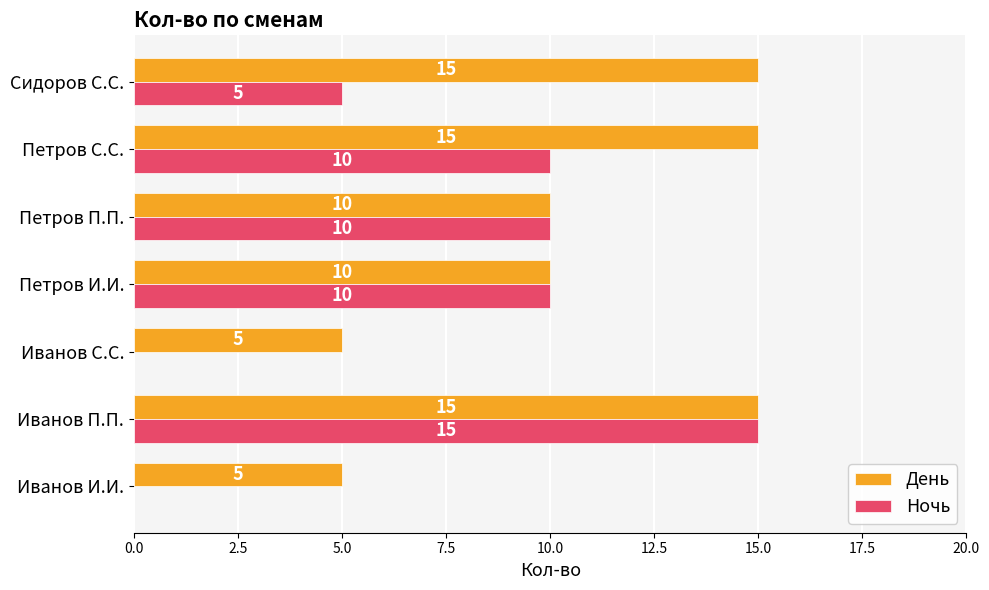

At which category is the sum across all series the highest?

Иванов П.П.